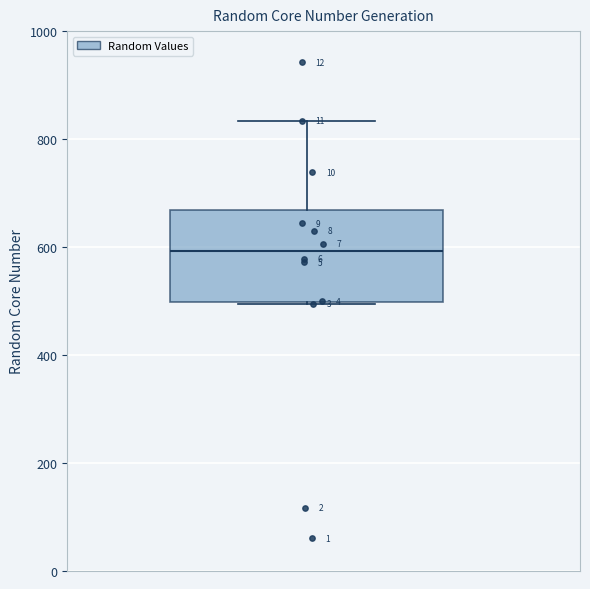

Transcribe this box plot: give where the median line is, the range the box spans, and where the two whiskers end, as read against the y-axis. The values are not printed on the chart, so give them approximately, as read against the axis.

median 600, box 500 to 660, whiskers 500 to 840